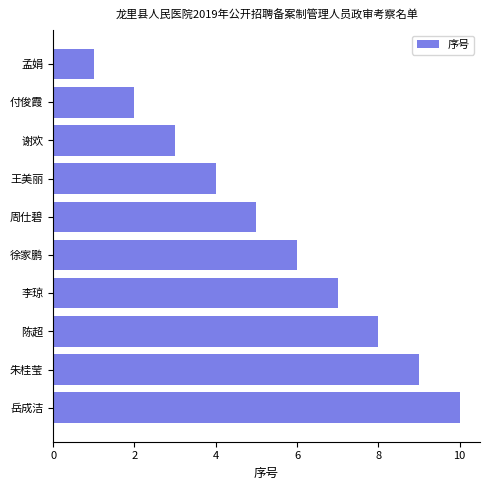

What is the label of the 6th bar from the bottom?

周仕碧